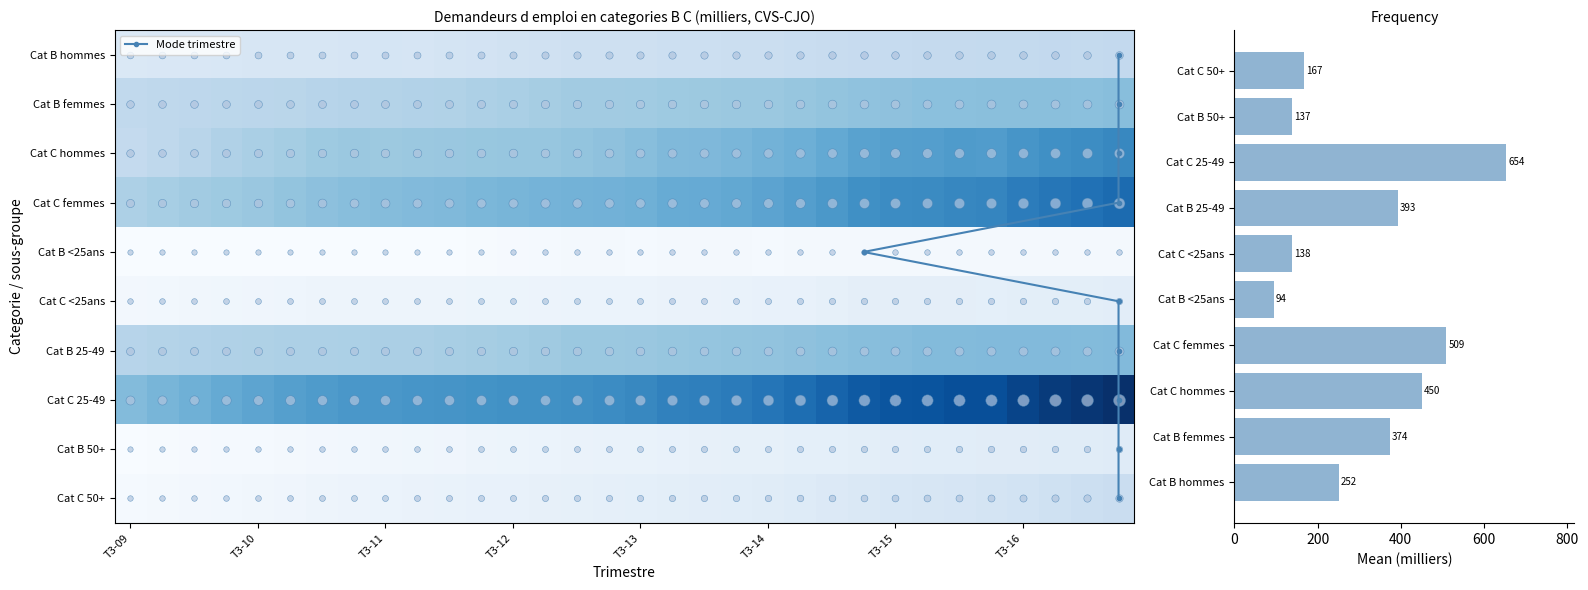

The value of Cat C <25ans at T4-12 is 129.8. True or false?

True